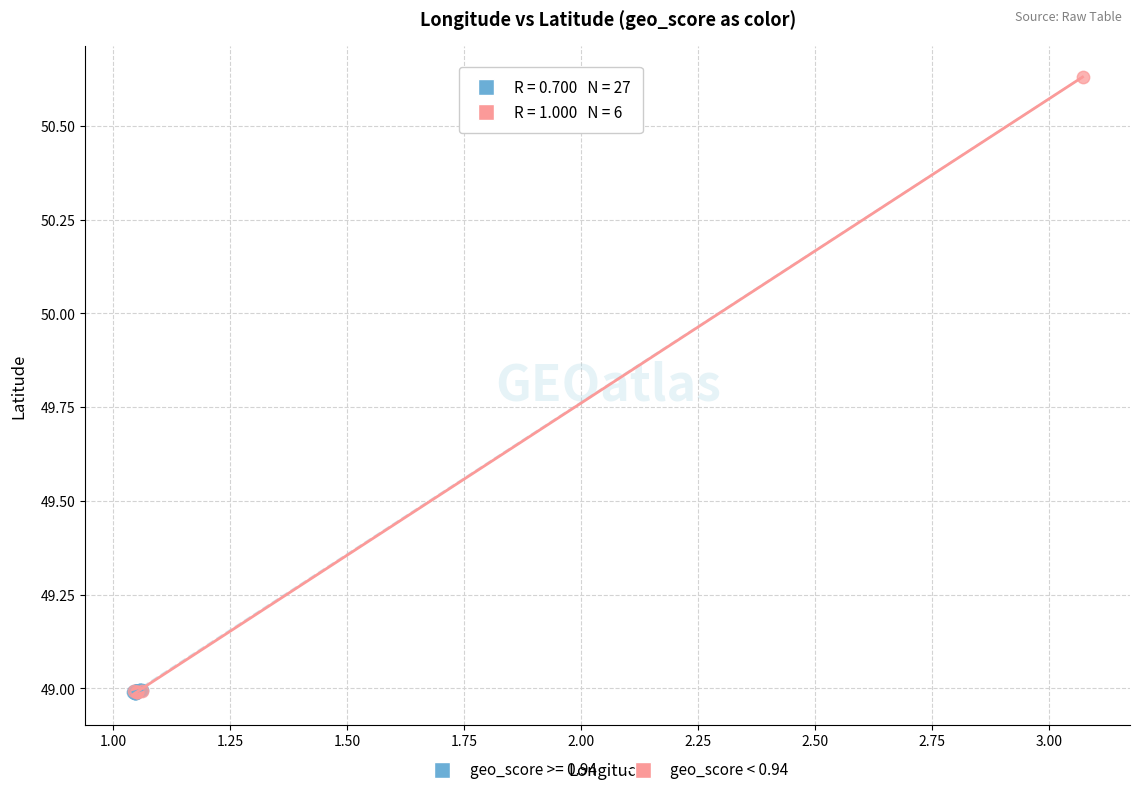

Which series contains the highest Y value?

geo_score < 0.94